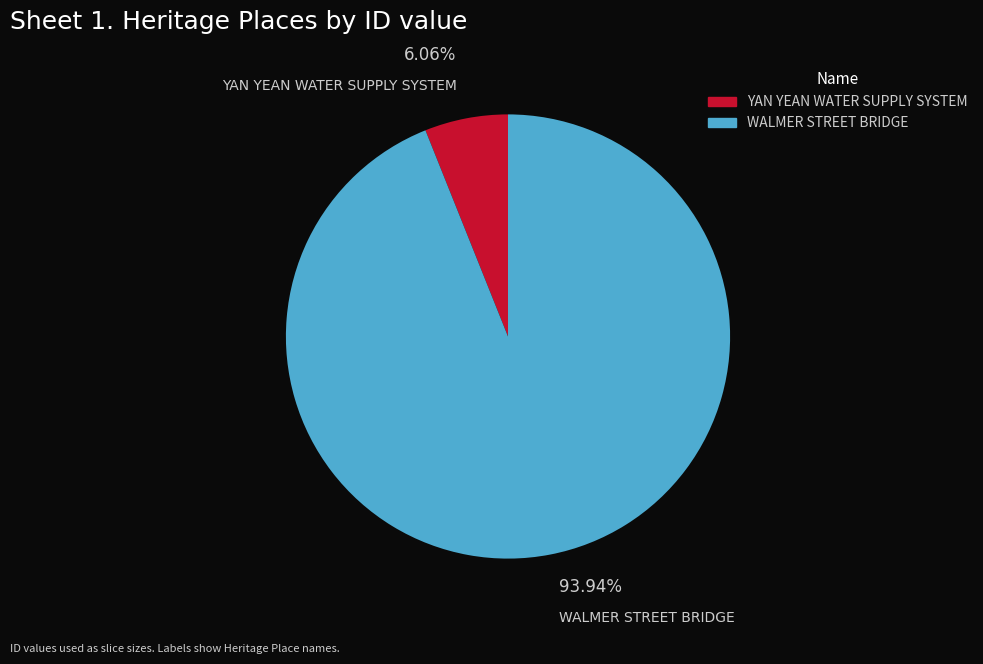

How much of the chart is everything except WALMER STREET BRIDGE?

6.1%